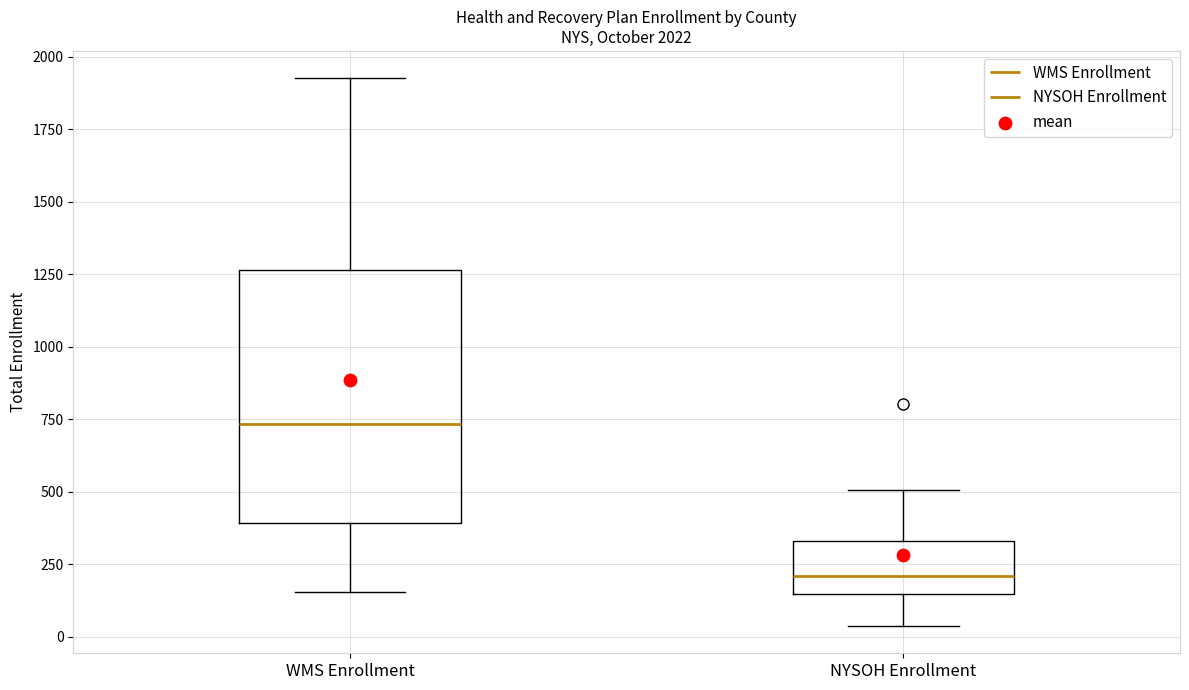

Which box has the highest median line?

WMS Enrollment